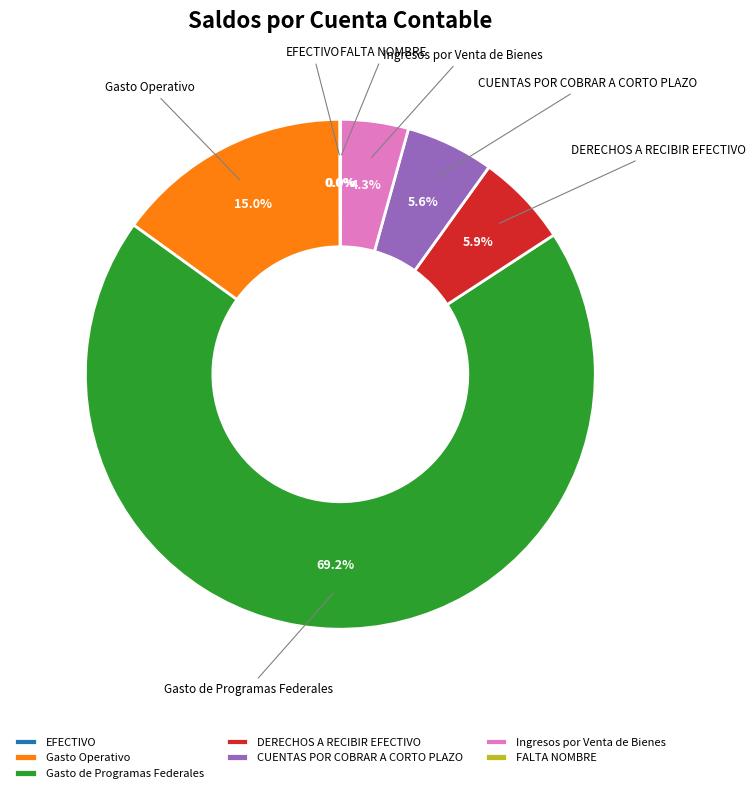

How much of the chart is everything except Gasto de Programas Federales?

30.8%